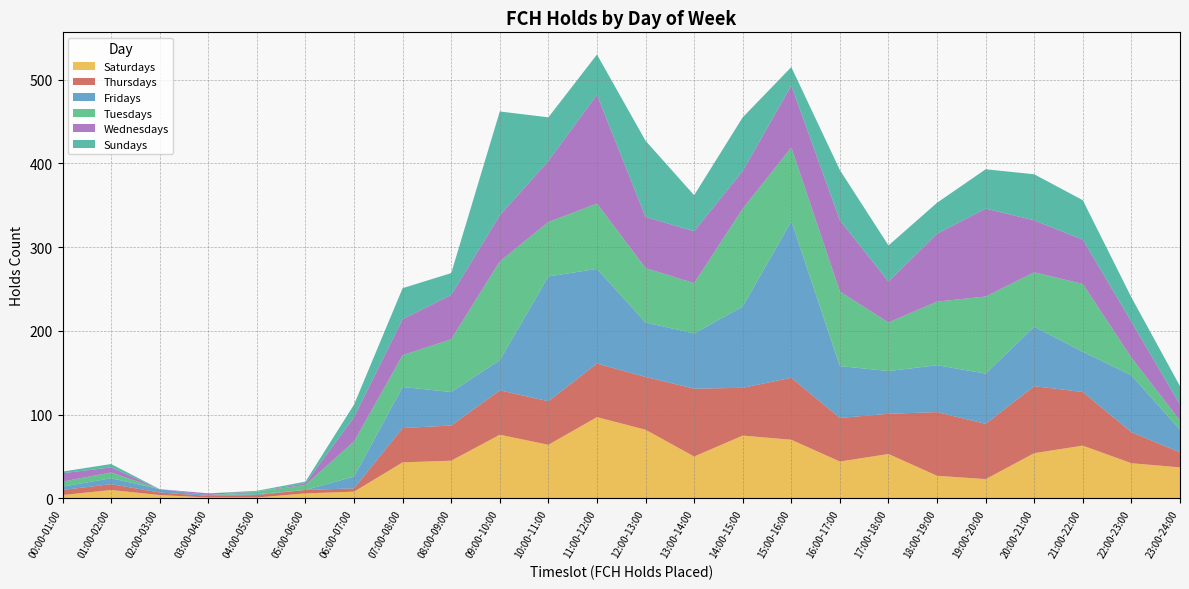

Reading right to left, what are all the values shown in this chart?

Saturdays: 37	42	63	54	23	27	53	44	70	75	50	82	97	64	76	45	43	8	6	1	1	4	10	4
Thursdays: 18	37	64	80	66	76	48	52	74	57	81	63	64	52	53	42	41	4	4	3	2	3	7	6
Fridays: 27	68	48	71	60	56	51	62	187	97	66	65	113	149	36	40	49	14	0	1	1	4	7	4
Tuesdays: 11	21	81	65	92	76	58	89	88	117	60	65	78	65	118	63	38	42	6	3	0	0	7	6
Wednesdays: 19	43	53	62	105	81	49	85	74	45	62	61	130	73	55	53	43	29	2	0	2	0	6	10
Sundays: 22	29	47	55	47	37	43	60	22	64	43	91	48	52	124	26	37	15	2	1	0	0	4	2